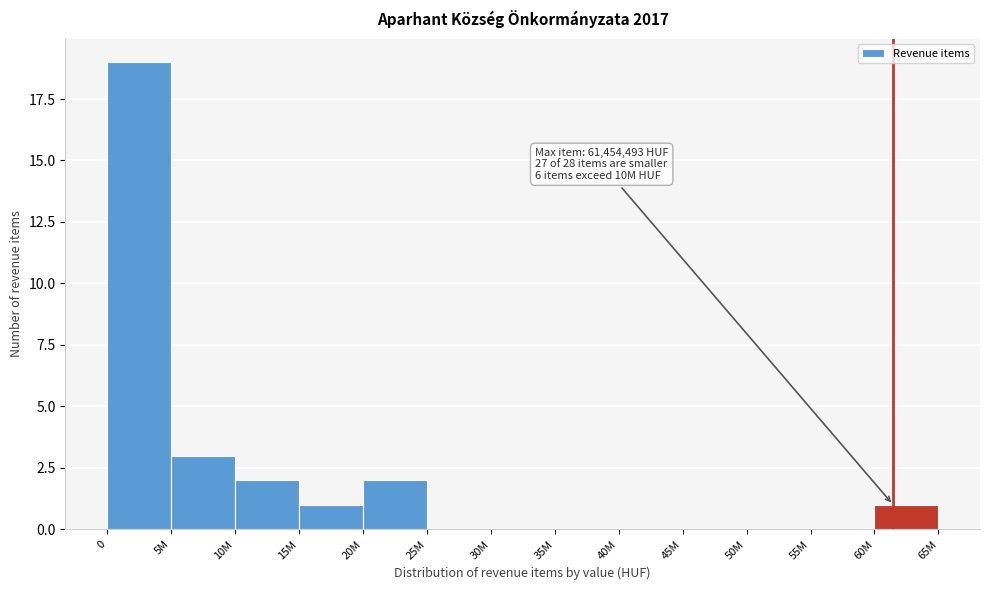

Reading right to left, list all the values displayed in this chart.

60M=1	55M=0	50M=0	45M=0	40M=0	35M=0	30M=0	25M=0	20M=2	15M=1	10M=2	5M=3	0=19